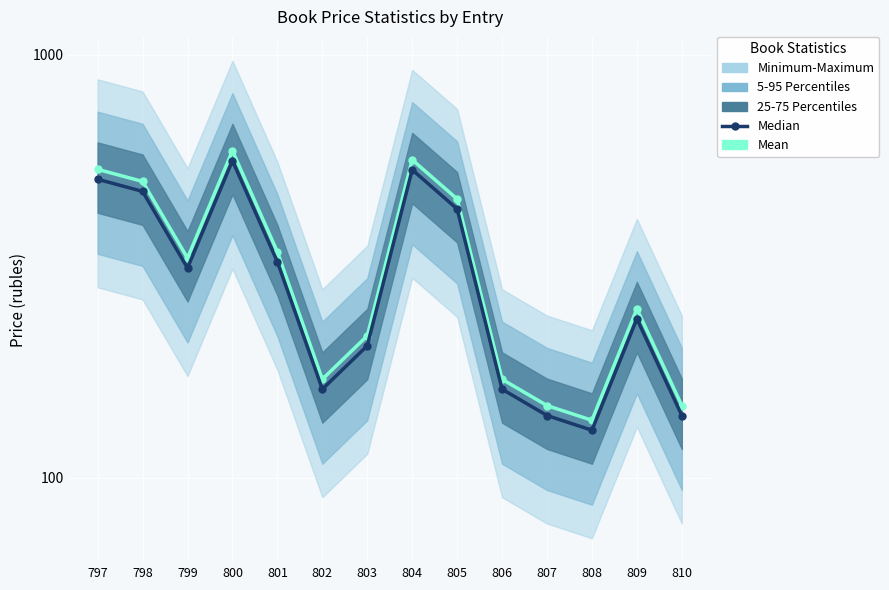

What is the sum of the Median values at 810 and 805?

572.4